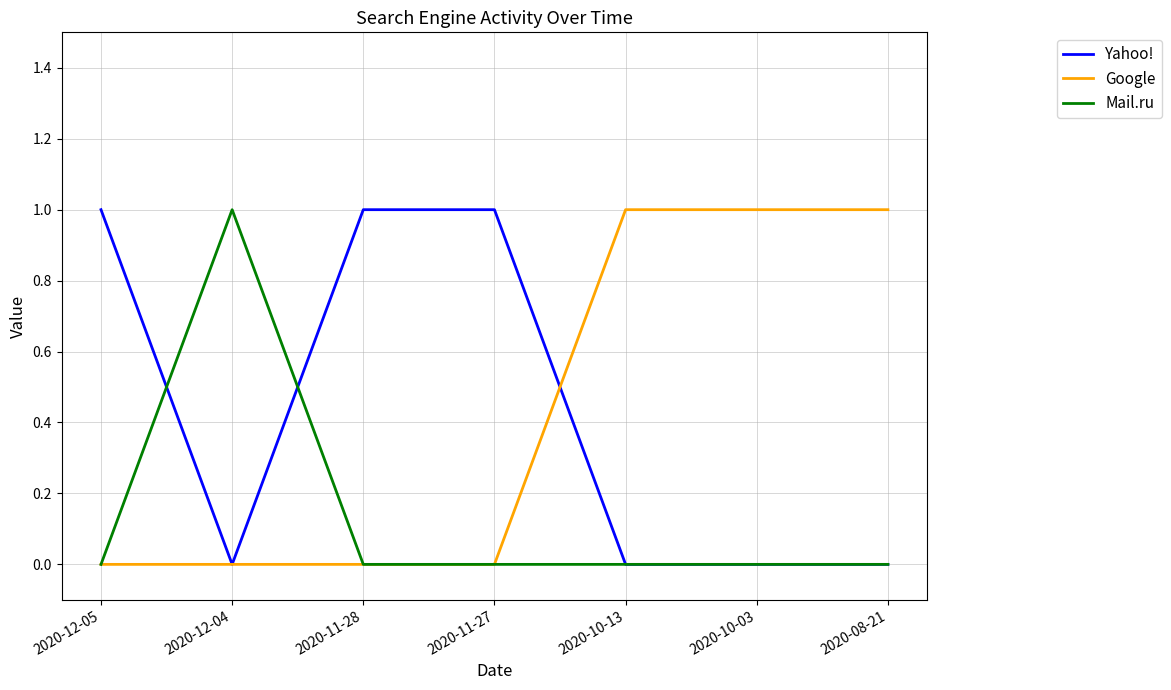

What are all the series names shown in the legend?

Yahoo!, Google, Mail.ru